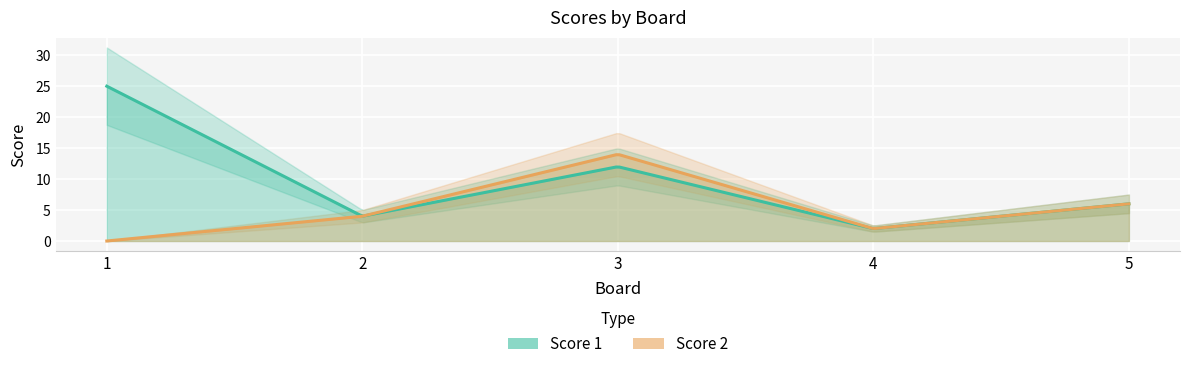

In Score 1, how many points are higher than both neighbors (excluding endpoints)?

1